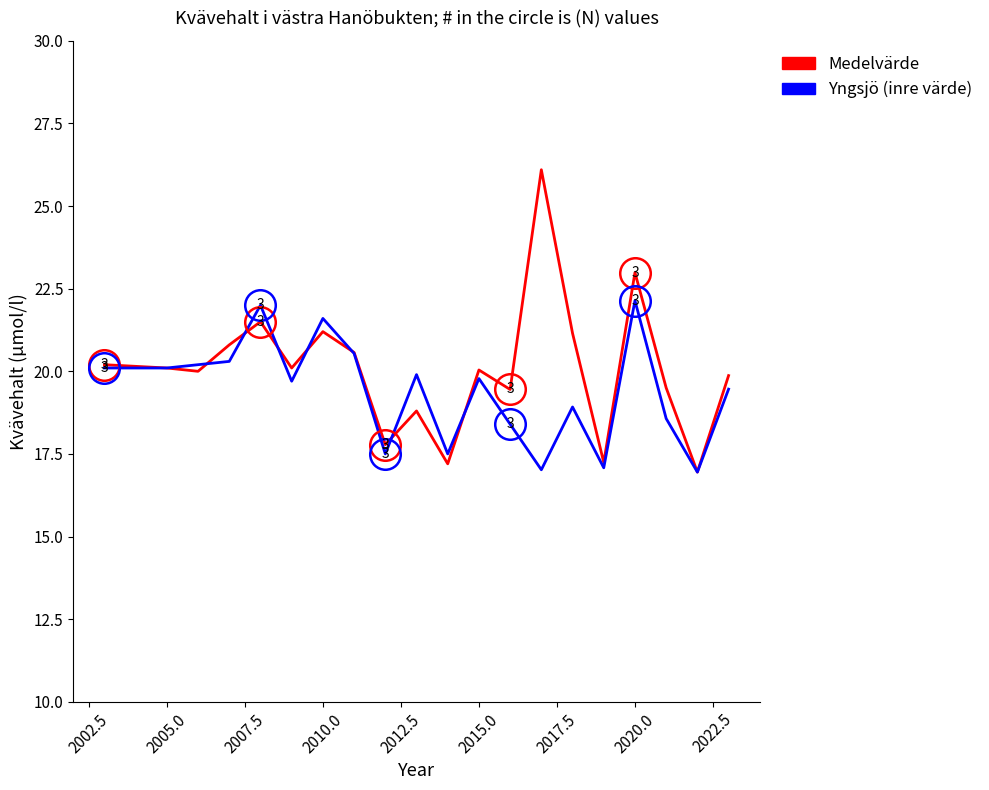

Which series has the widest spread of values?

Medelvärde